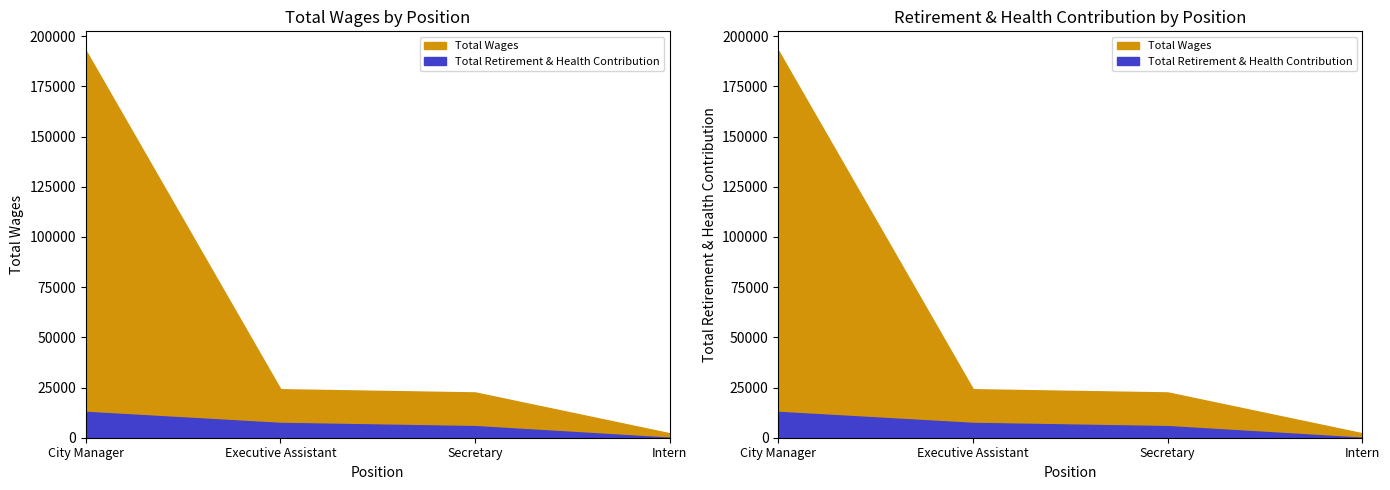

Reading left to right, transcribe all the data shown in this chart.

Total Wages: City Manager=192745	Executive Assistant=24148	Secretary=22549	Intern=2203
Total Retirement & Health Contribution: City Manager=12846	Executive Assistant=7358	Secretary=5761	Intern=0